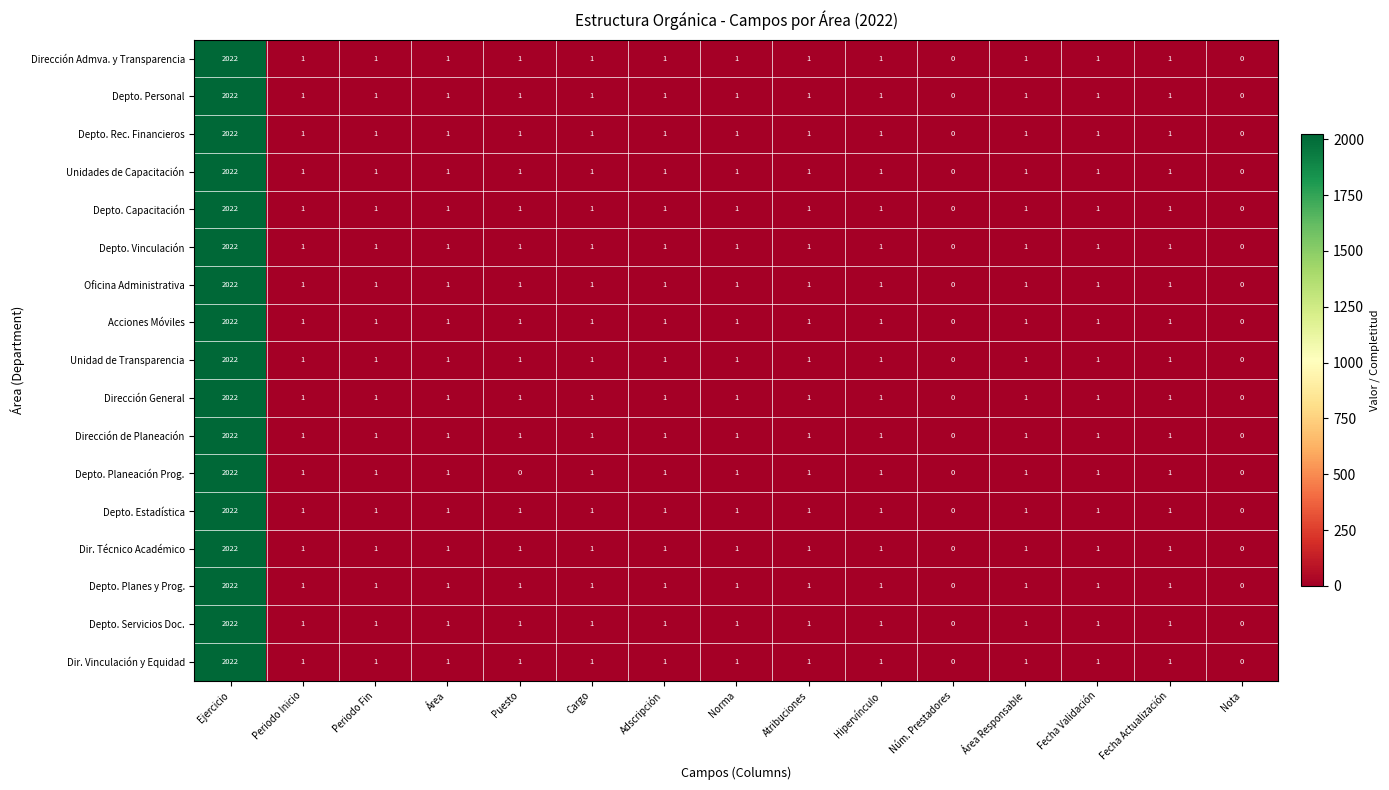

Is the value of Unidades de Capacitación at Norma greater than the value of Unidad de Transparencia at Nota?

Yes